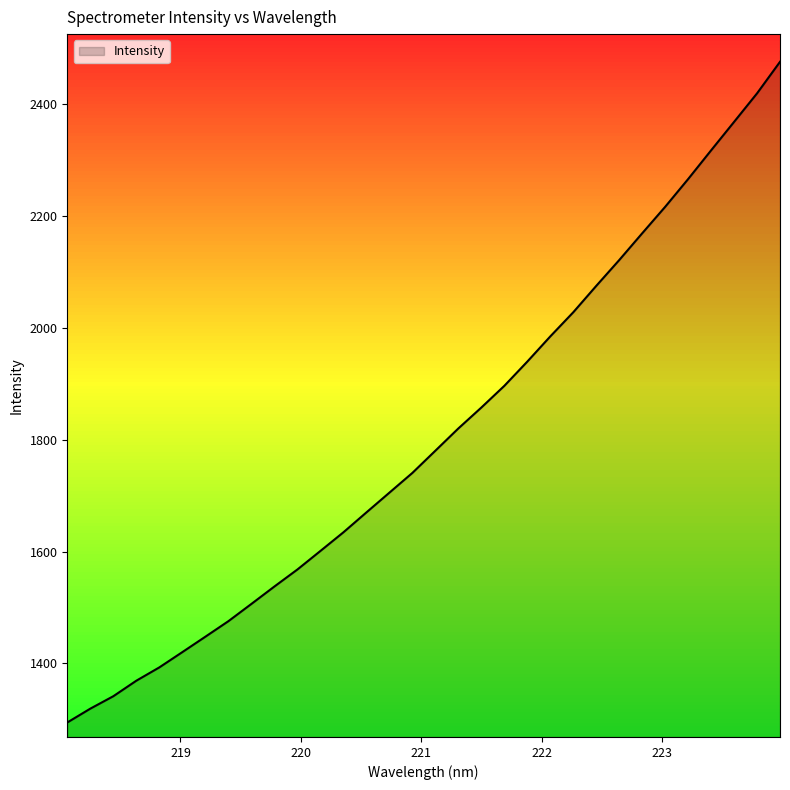

What is the difference between the maximum and minimum values?

1180.4